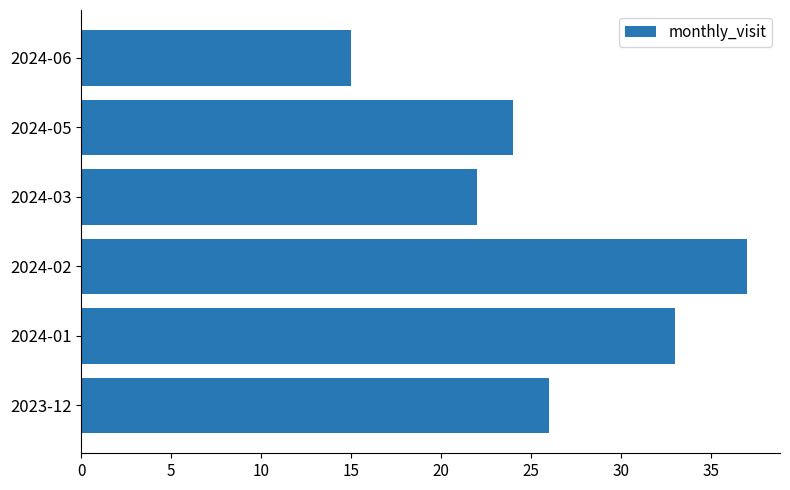

Reading bottom to top, extract all data points from this chart.

2023-12=26	2024-01=33	2024-02=37	2024-03=22	2024-05=24	2024-06=15